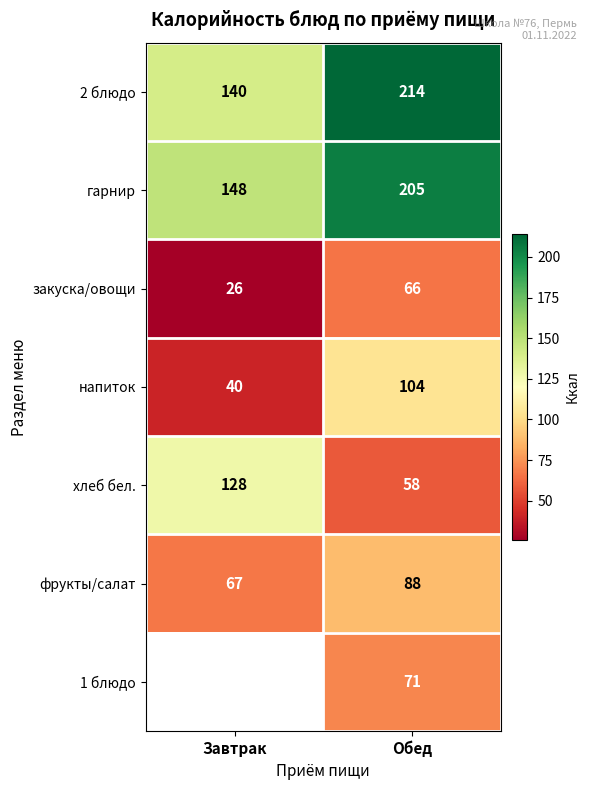

What is the sum of all напиток values?

144